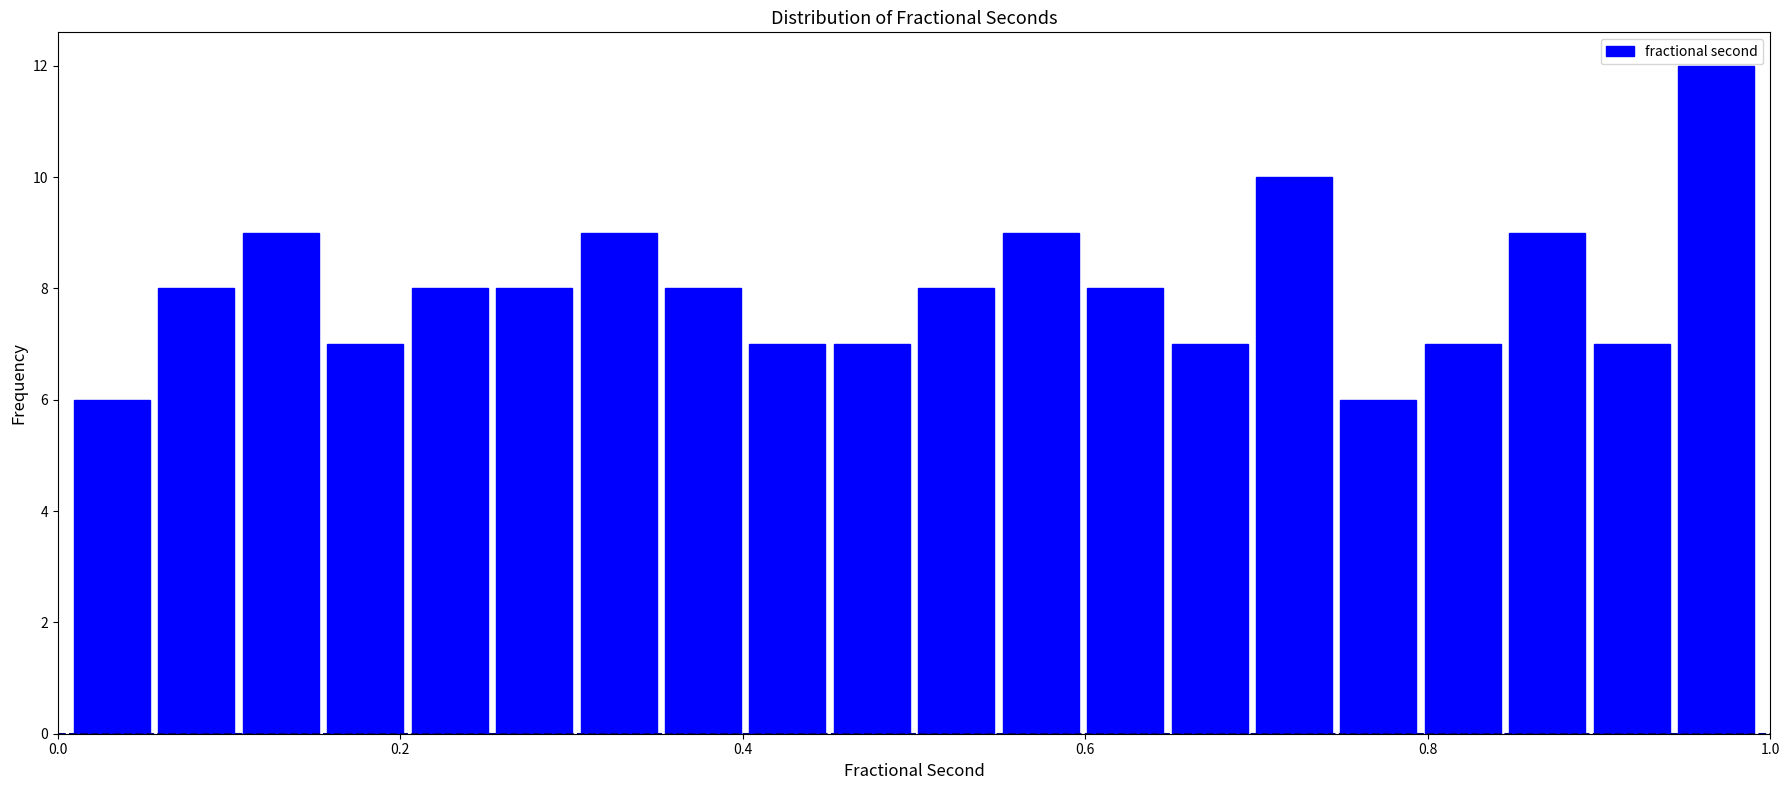

Around what value on the x-axis is the tallest bar? Give the approximate position of its centre, as read against the axis.

0.96